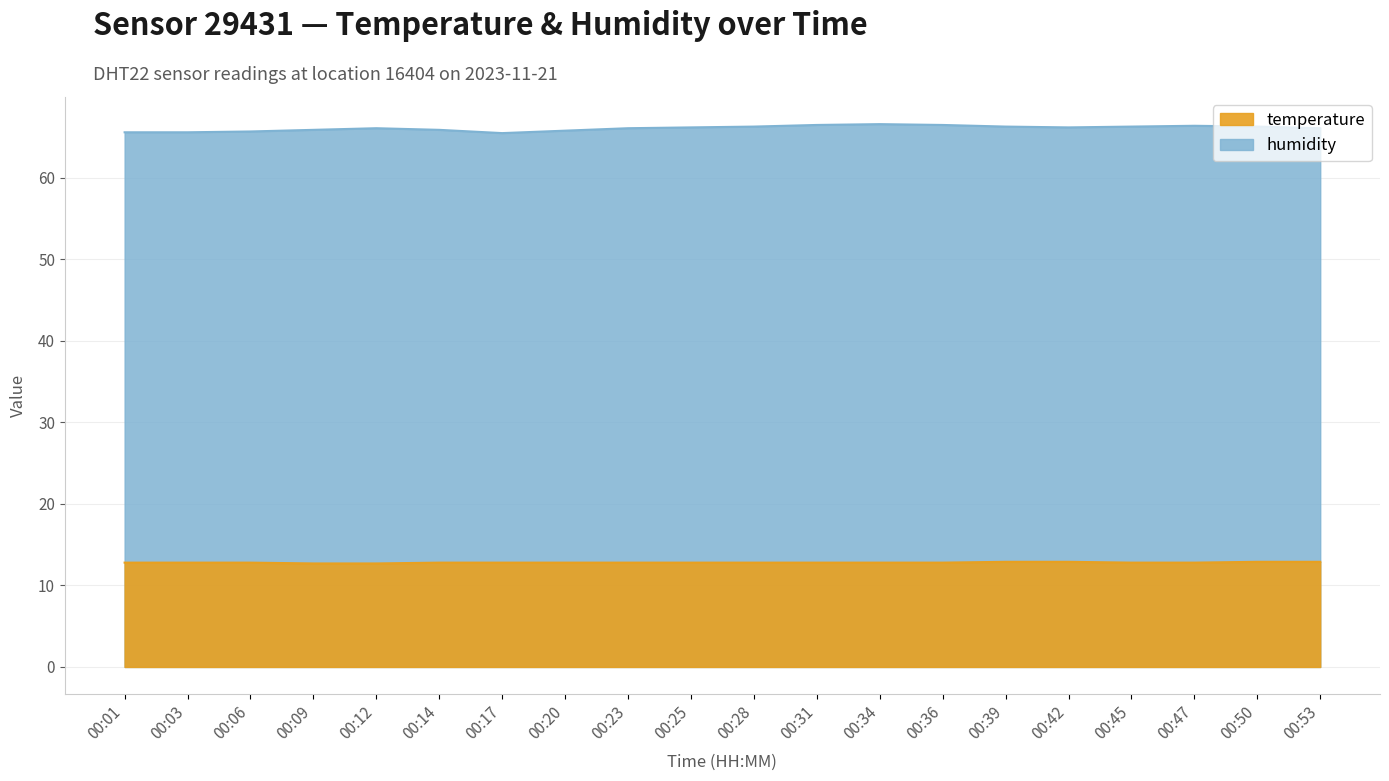

Which series has the largest range (max minus min)?

humidity